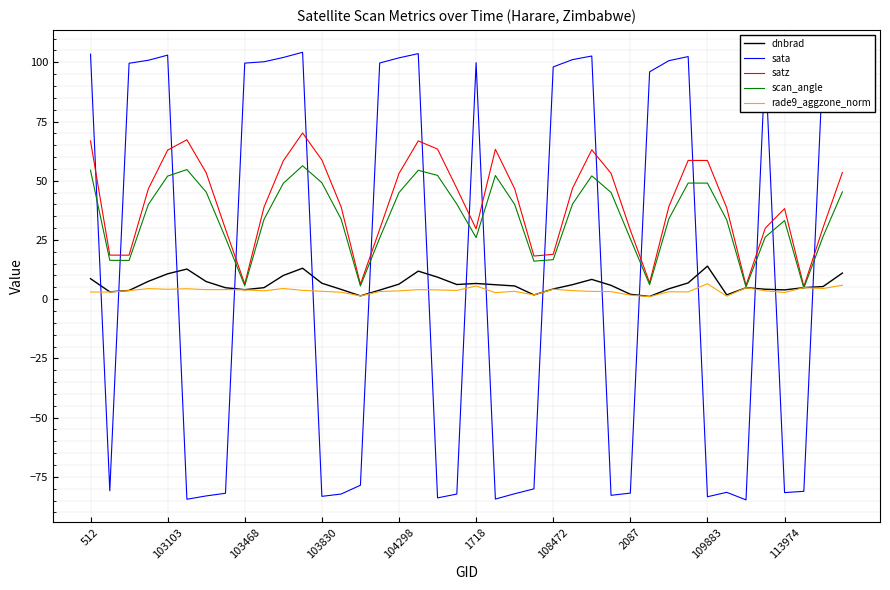

Which series has the largest range (max minus min)?

sata